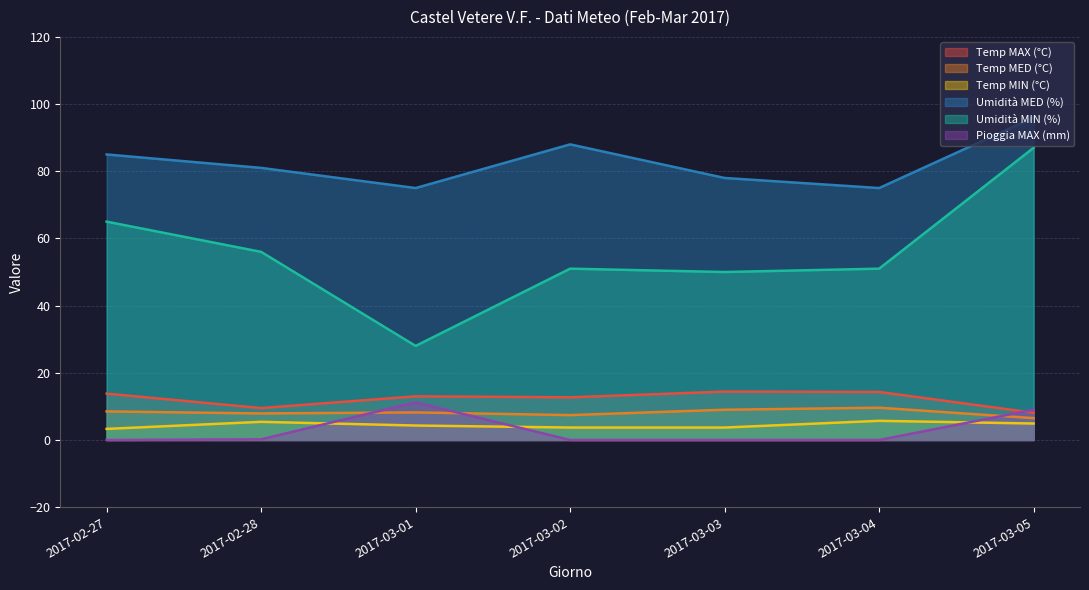

True or false: Temp MAX (°C) has more than 0 interior local peaks.

True